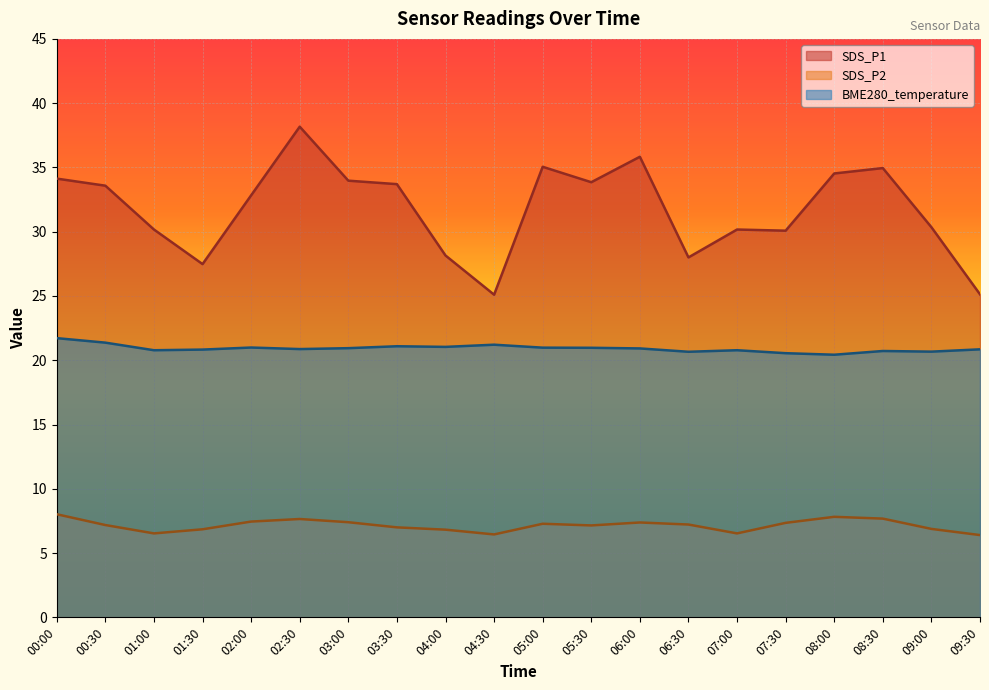

Rank the series by their average value, from highest to lowest.

SDS_P1, BME280_temperature, SDS_P2